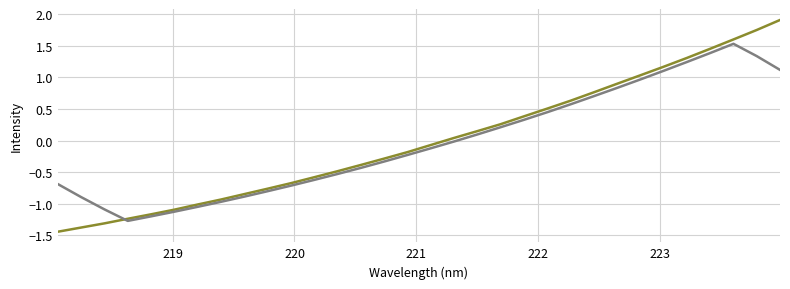

What is the greatest value displayed?

1.9